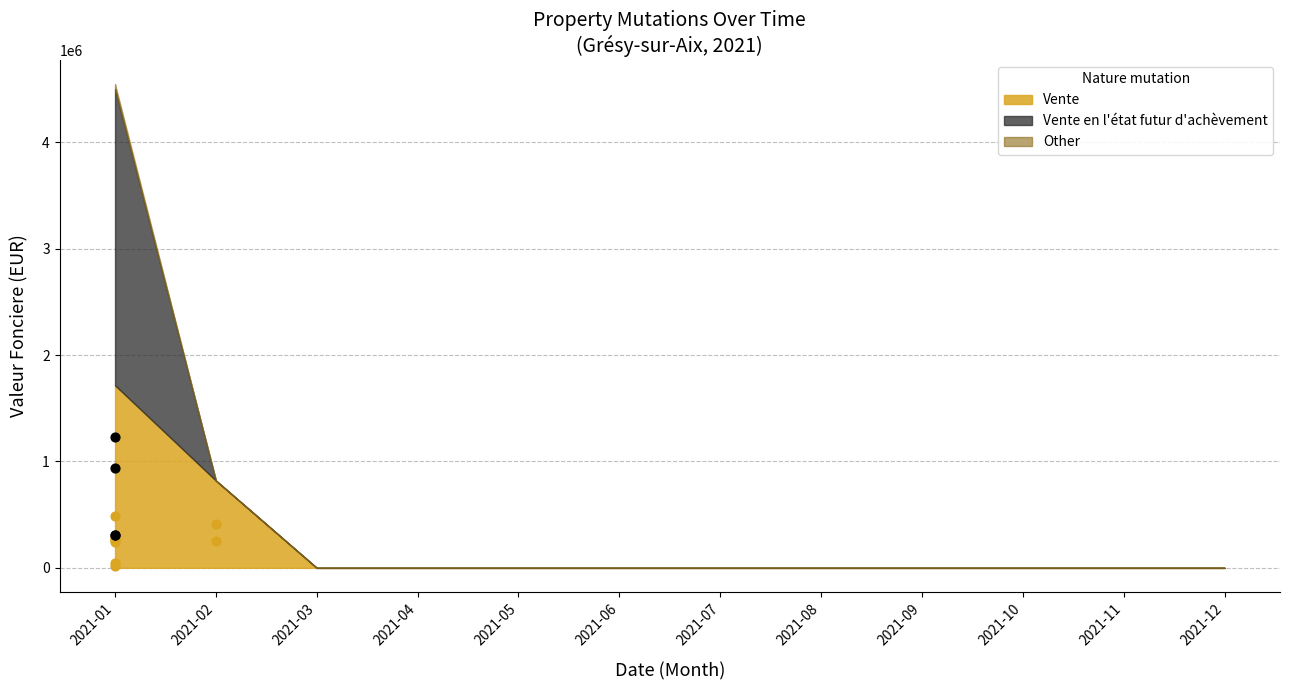

Which series reaches the minimum Y coordinate?

Vente